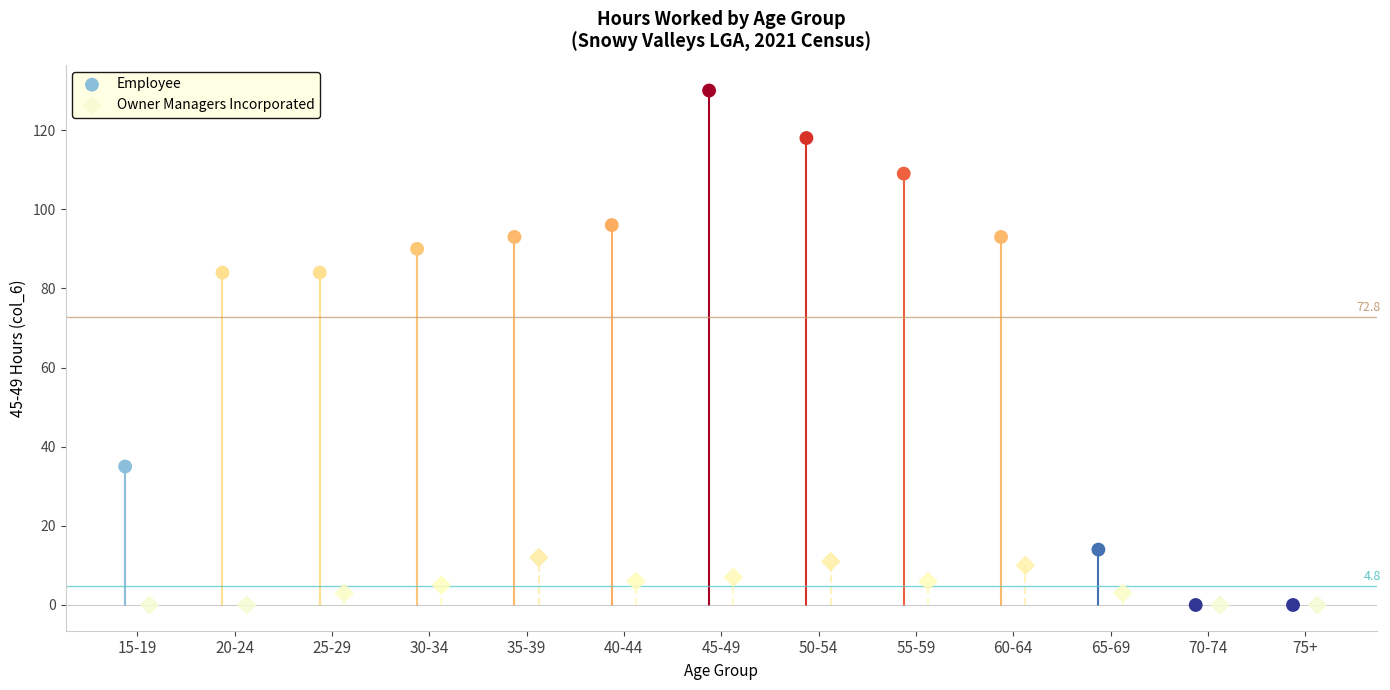

Which series contains the highest Y value?

Employee